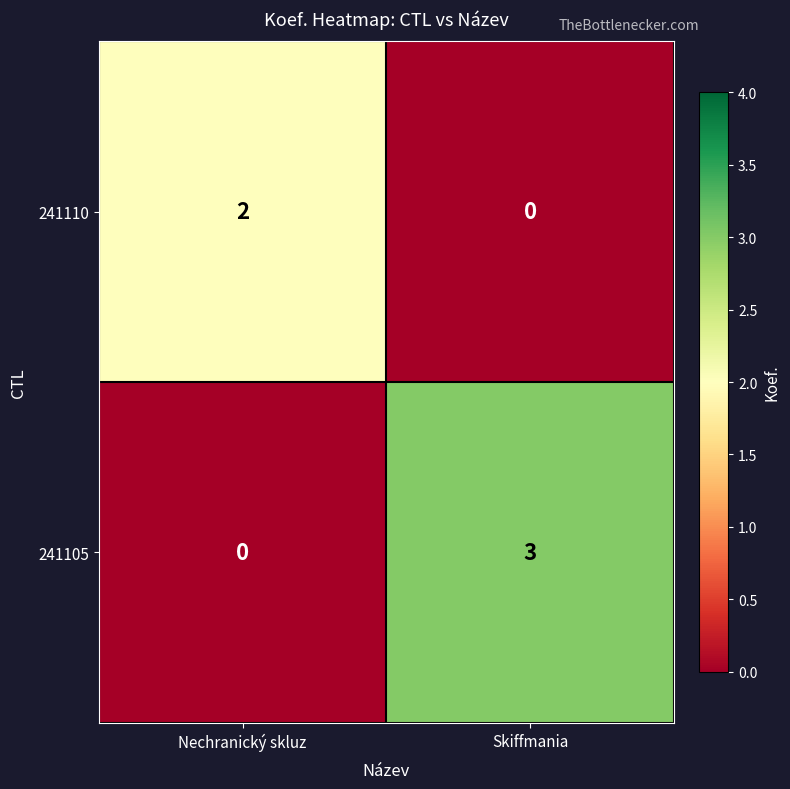

What is the sum of the 241105 values at Nechranický skluz and Skiffmania?

3